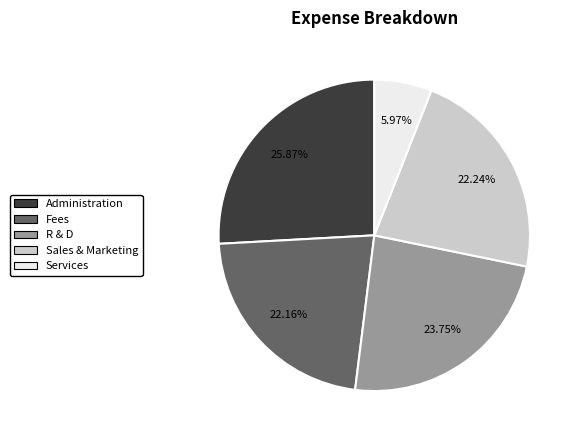

Do Fees and R & D together represent more than half of the pie?

No